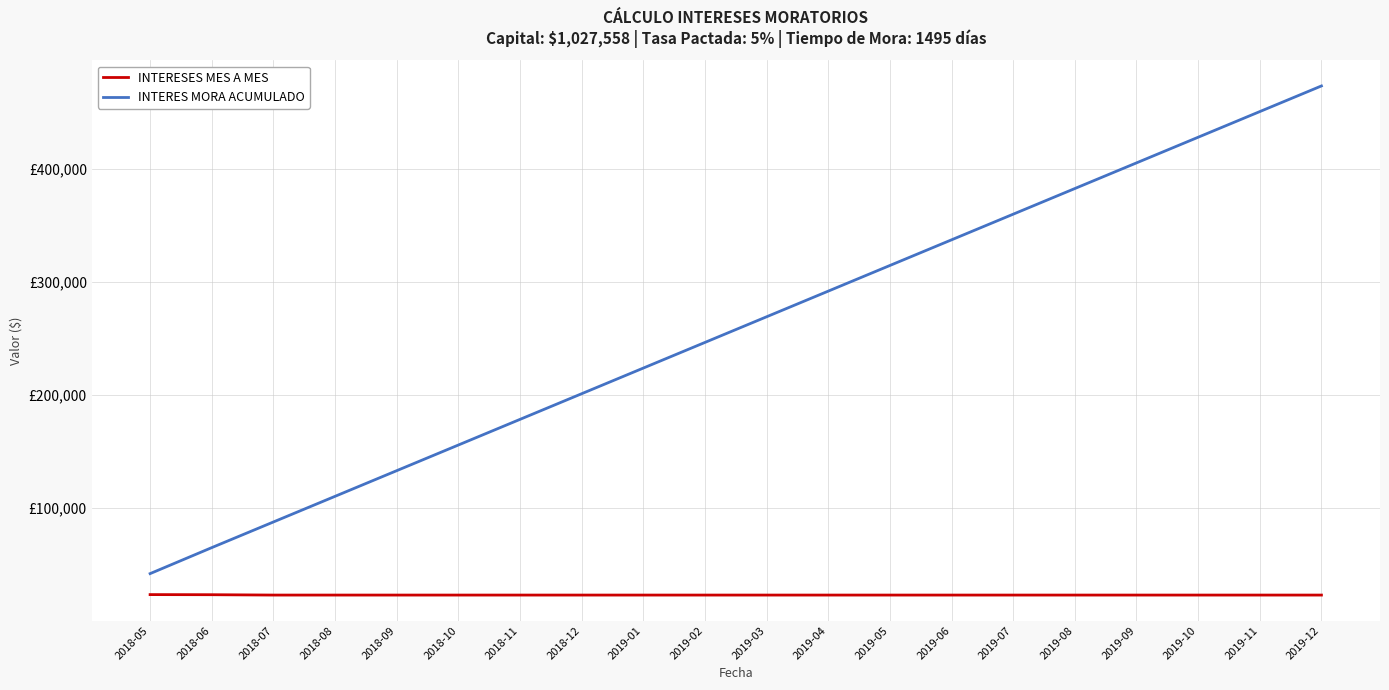

Is this an area chart (filled region under the line)?

No